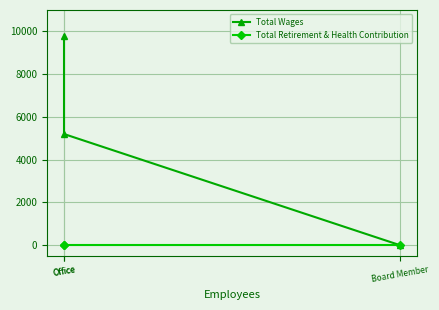

What is the label of the 3rd point from the left?

Board Member